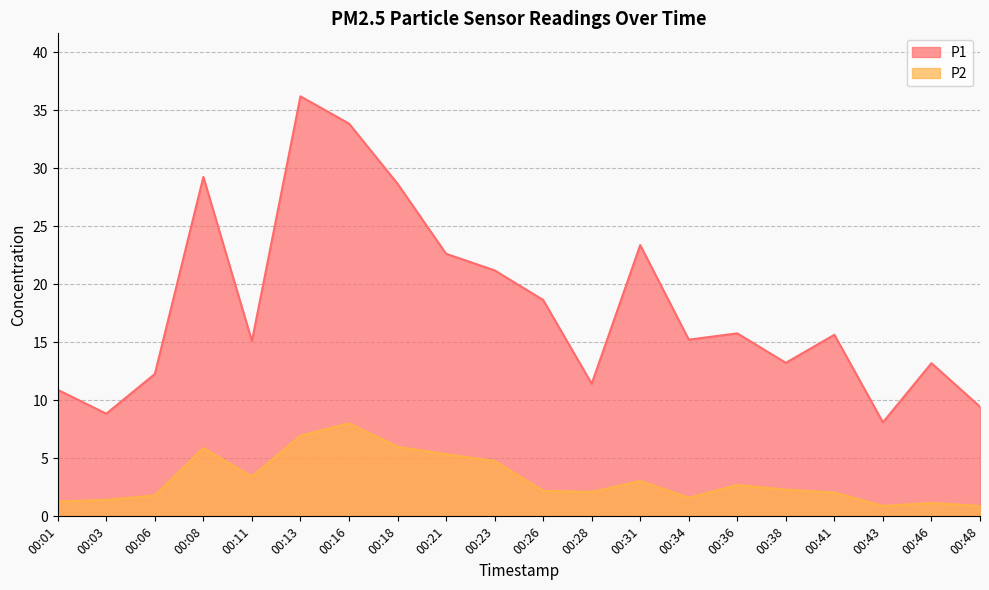

Is it true that P1 equals 7.8 at 00:08?

False